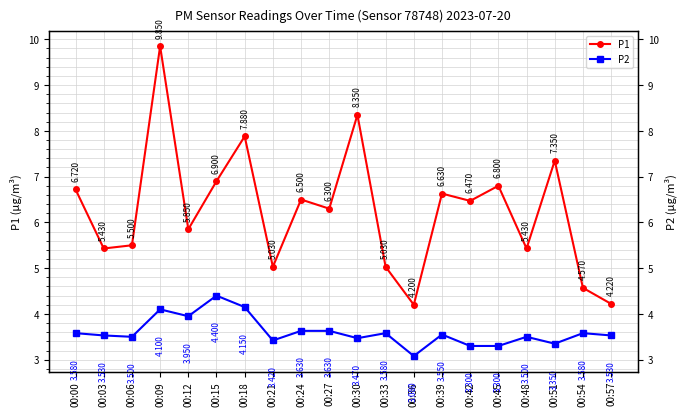

Reading right to left, transcribe all the data shown in this chart.

P1: 00:57=4.2	00:54=4.6	00:51=7.3	00:48=5.4	00:45=6.8	00:42=6.5	00:39=6.6	00:36=4.2	00:33=5.0	00:30=8.3	00:27=6.3	00:24=6.5	00:21=5.0	00:18=7.9	00:15=6.9	00:12=5.8	00:09=9.8	00:06=5.5	00:03=5.4	00:00=6.7
P2: 00:57=3.5	00:54=3.6	00:51=3.4	00:48=3.5	00:45=3.3	00:42=3.3	00:39=3.5	00:36=3.1	00:33=3.6	00:30=3.5	00:27=3.6	00:24=3.6	00:21=3.4	00:18=4.2	00:15=4.4	00:12=4.0	00:09=4.1	00:06=3.5	00:03=3.5	00:00=3.6